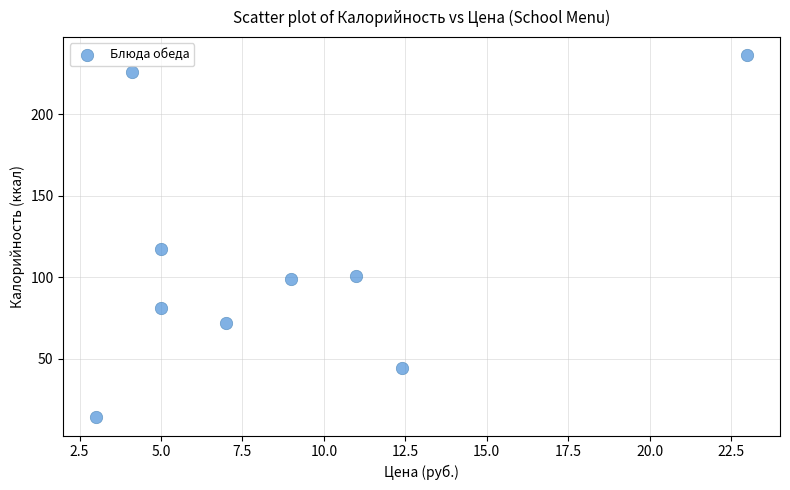

What is the average X value?

8.8